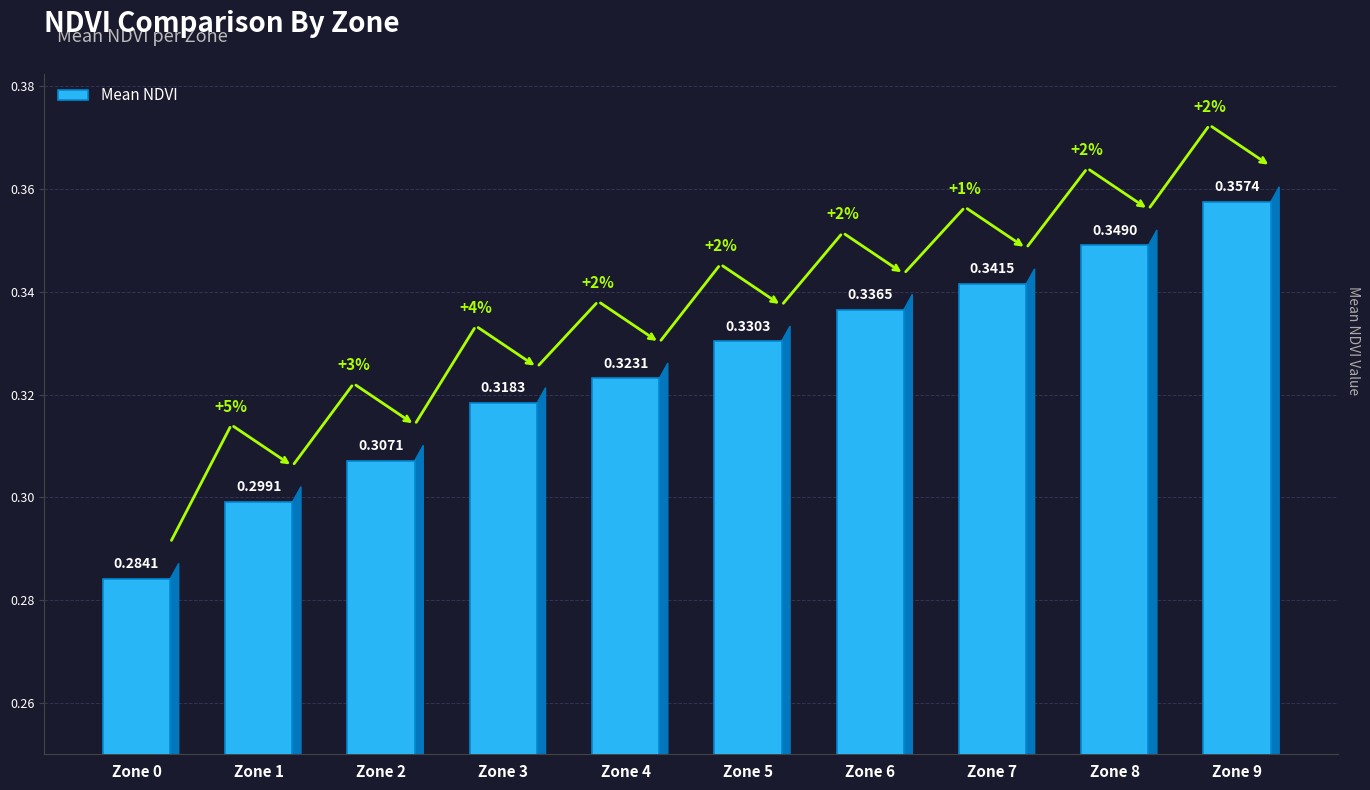

Rank the categories by value from highest to lowest.

Zone 9, Zone 8, Zone 7, Zone 6, Zone 5, Zone 4, Zone 3, Zone 2, Zone 1, Zone 0